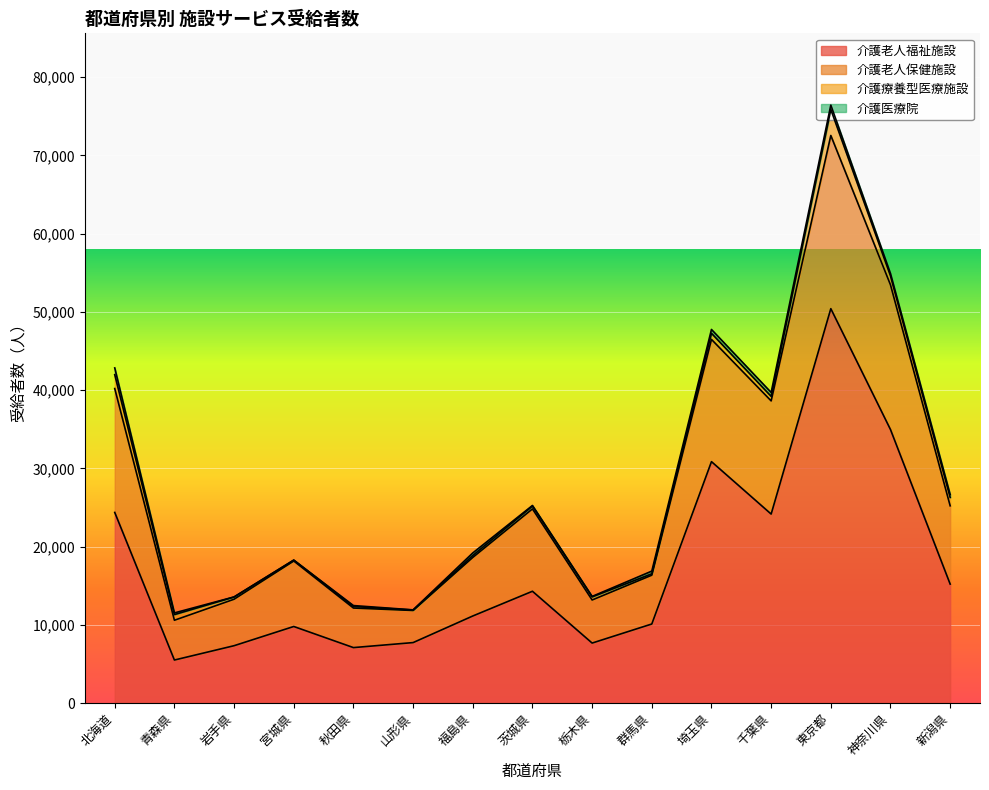

What is the average value of the 介護老人福祉施設 series?

17382